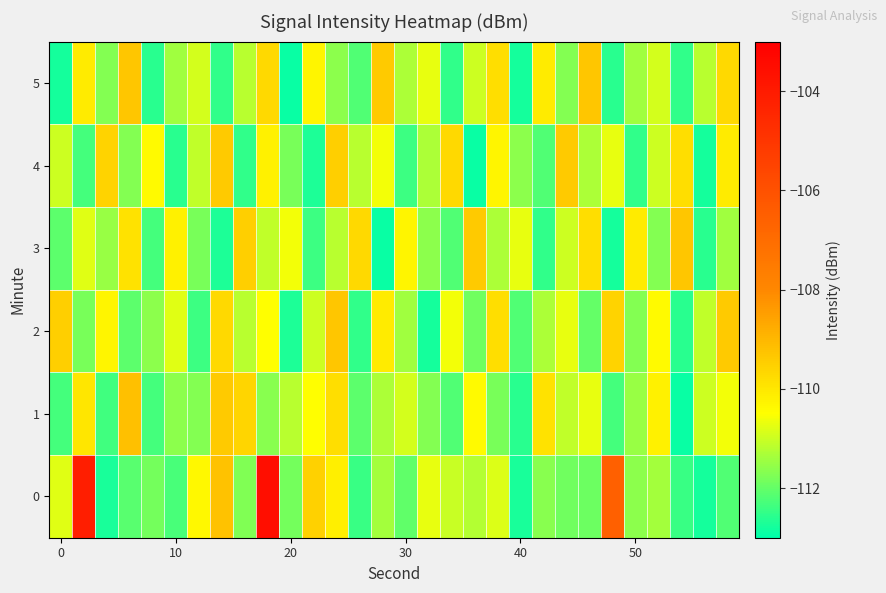

At how many categories does at least one series exceed -108?

3